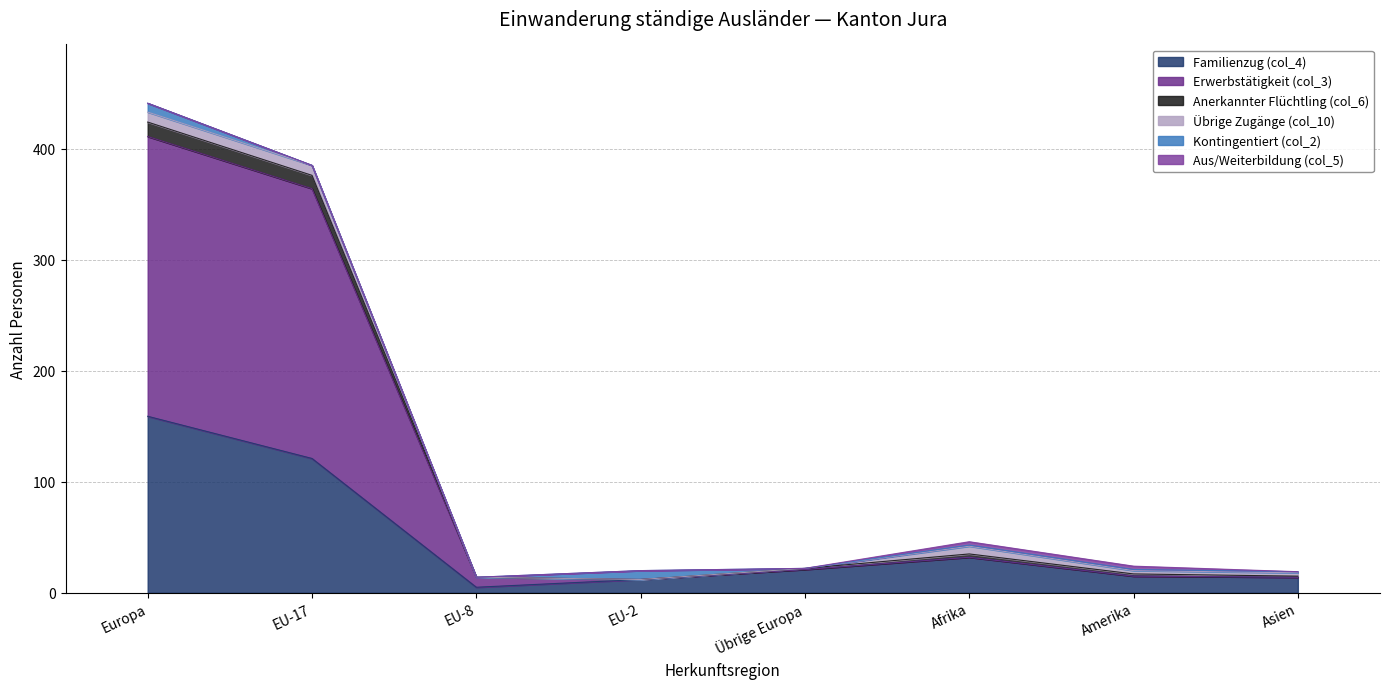

What position from the right is EU-2?

5